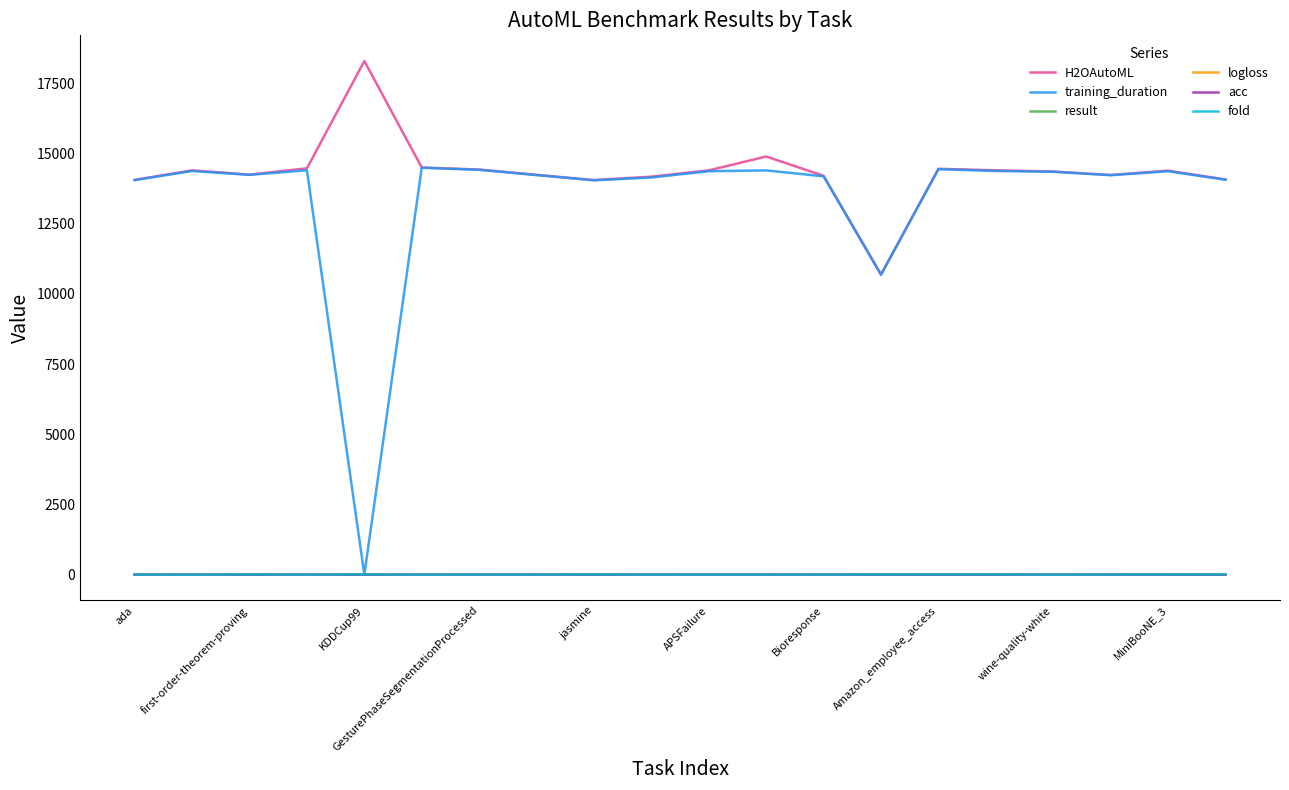

What is the maximum value shown in the chart?

18301.7